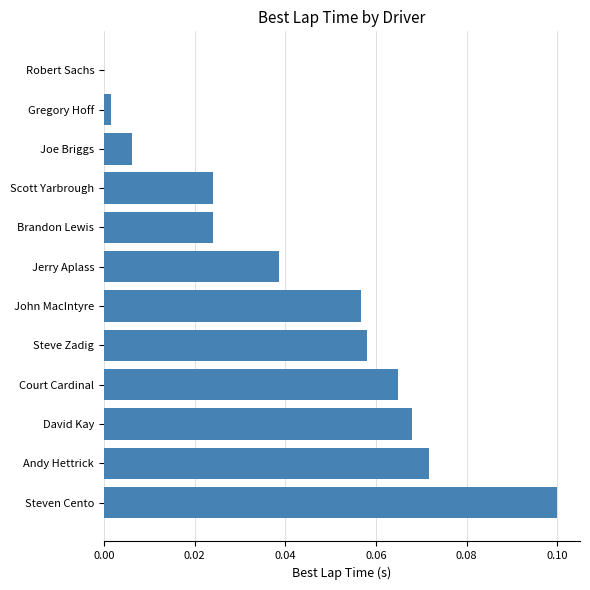

What is the sum of all values?

0.5